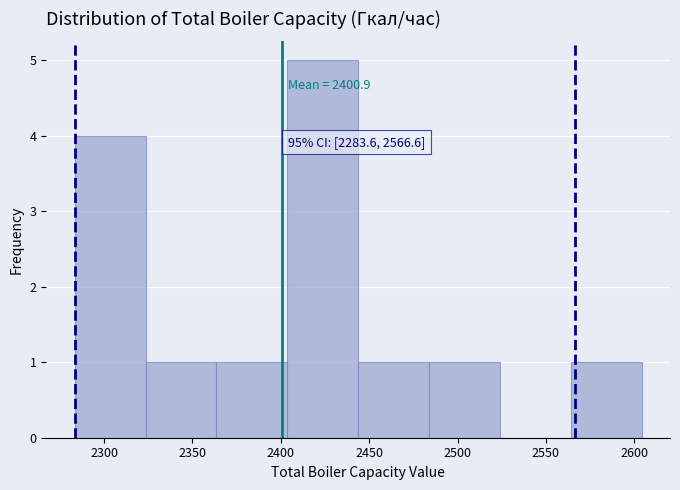

Which range on the x-axis has the tallest bar?

2405 to 2445